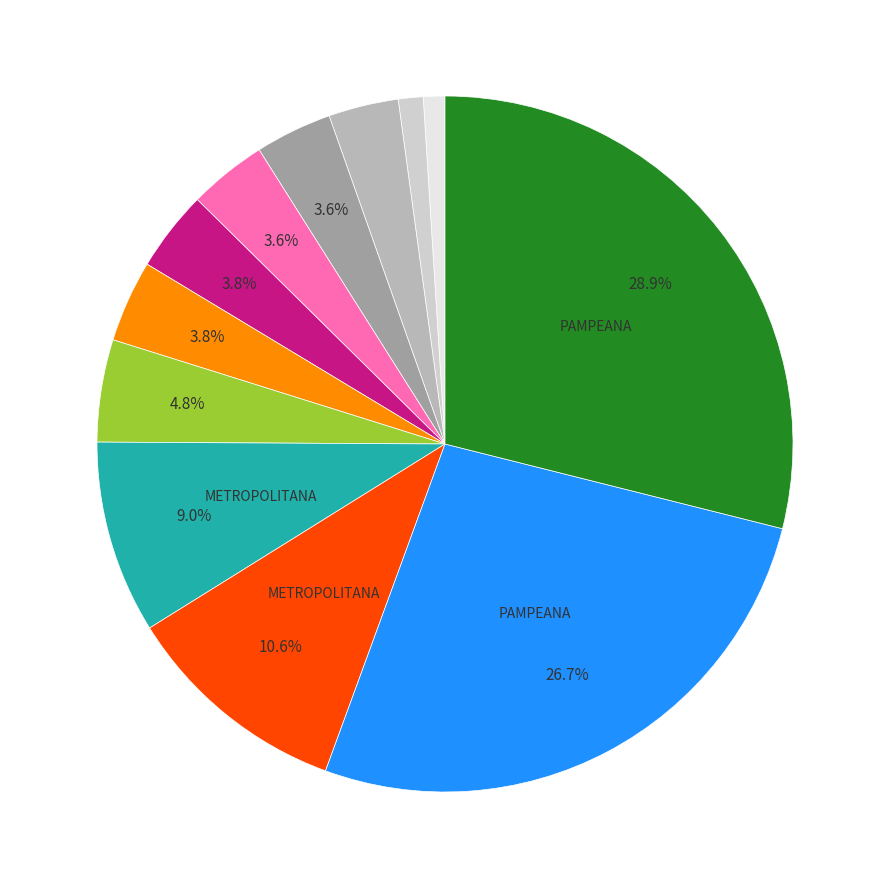

To the nearest percent, what is the difference between the largest and smallest slice percentages?

28%